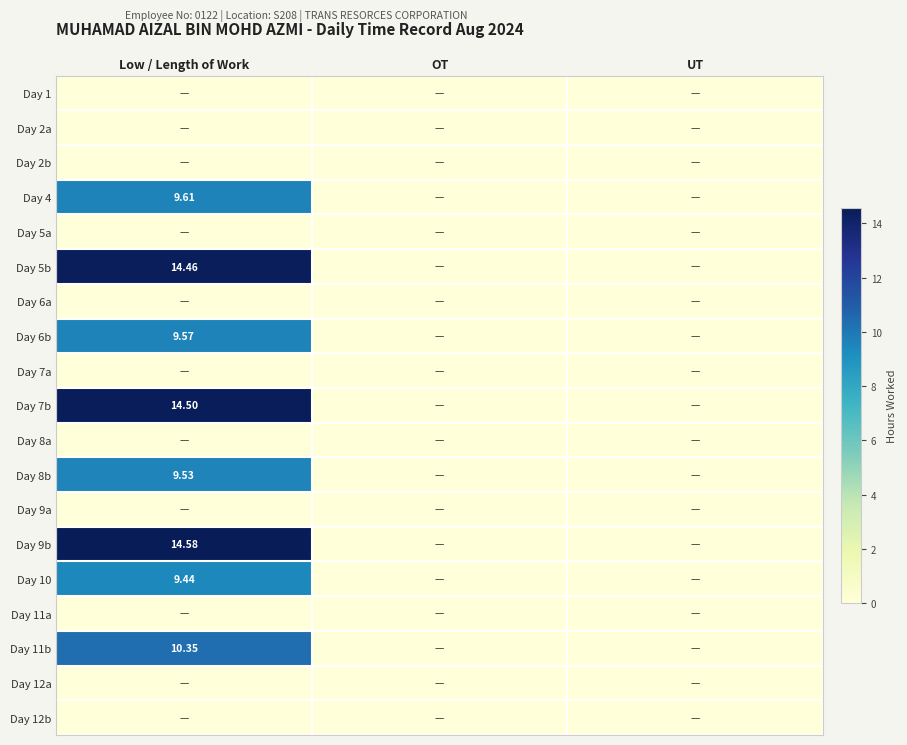

Which category has the lowest value in the Day 9a series?

Low / Length of Work